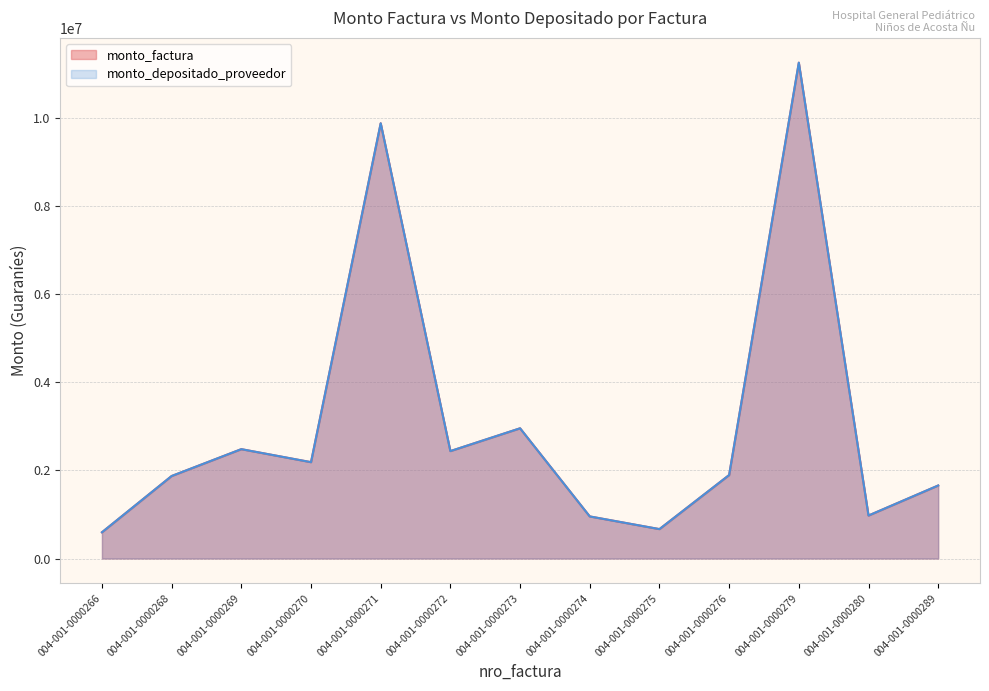

Which has a higher value, 004-001-0000266 or 004-001-0000280?

004-001-0000280